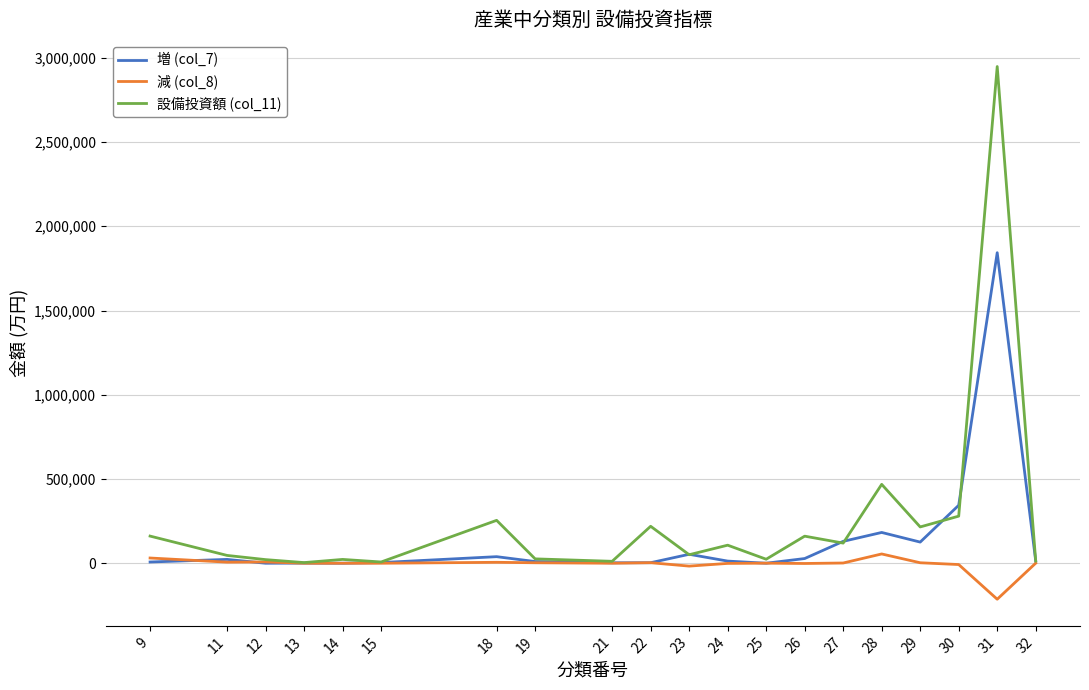

At how many categories does at least one series exceed 1266545?

1